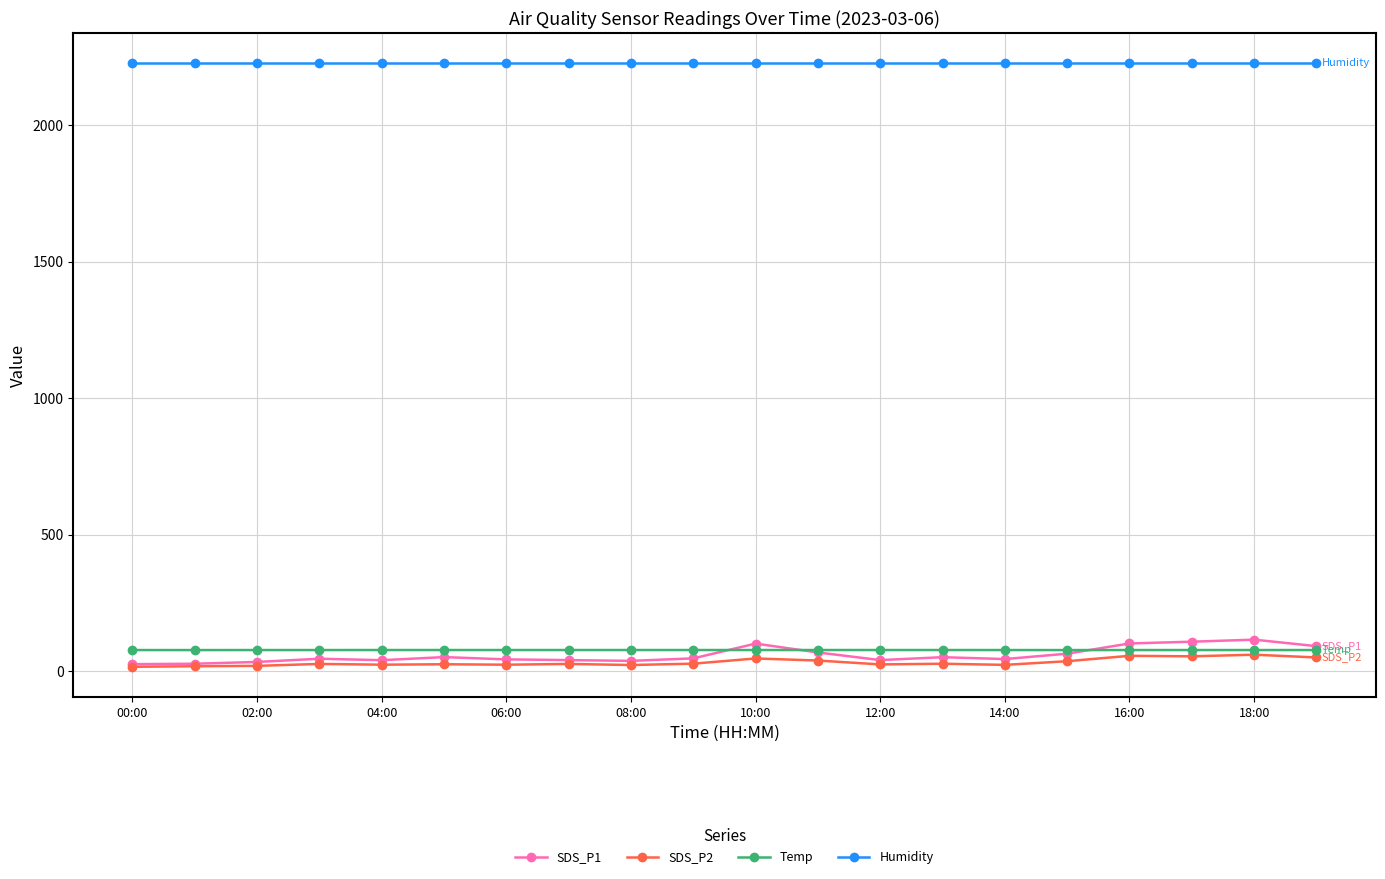

Does the chart have visible grid lines?

Yes